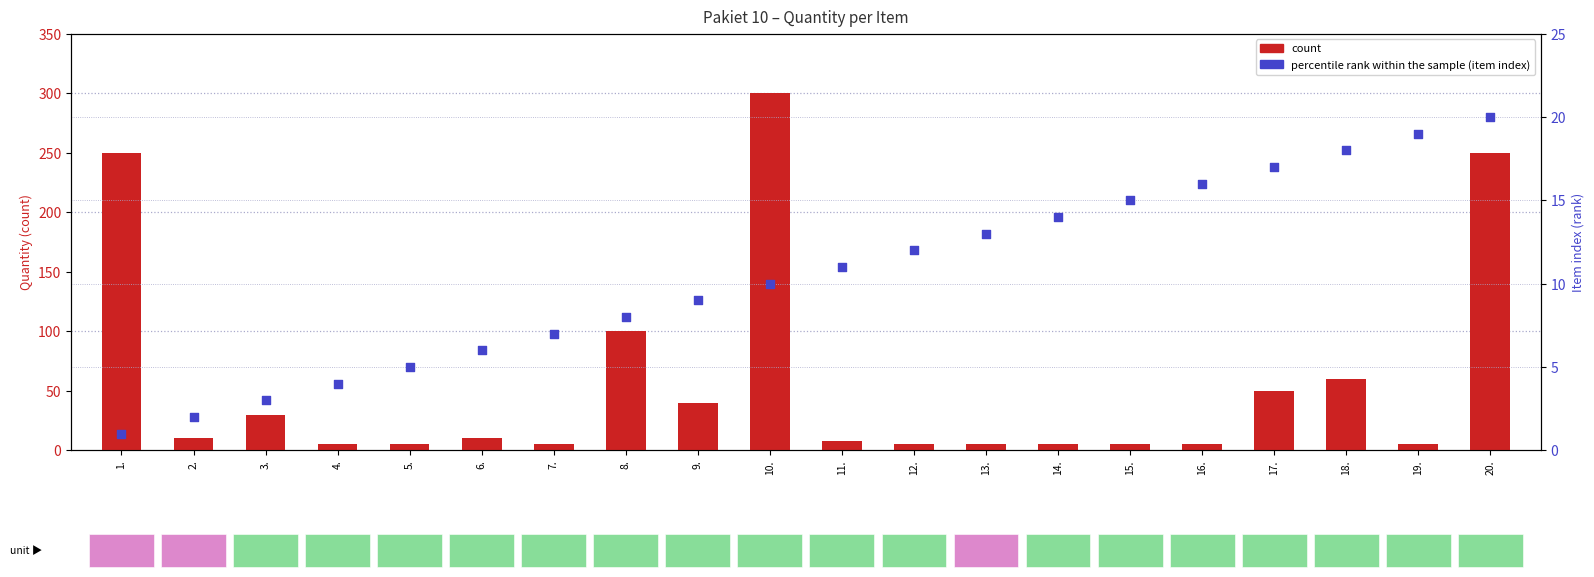

What is the total value across all series at 1.?

251